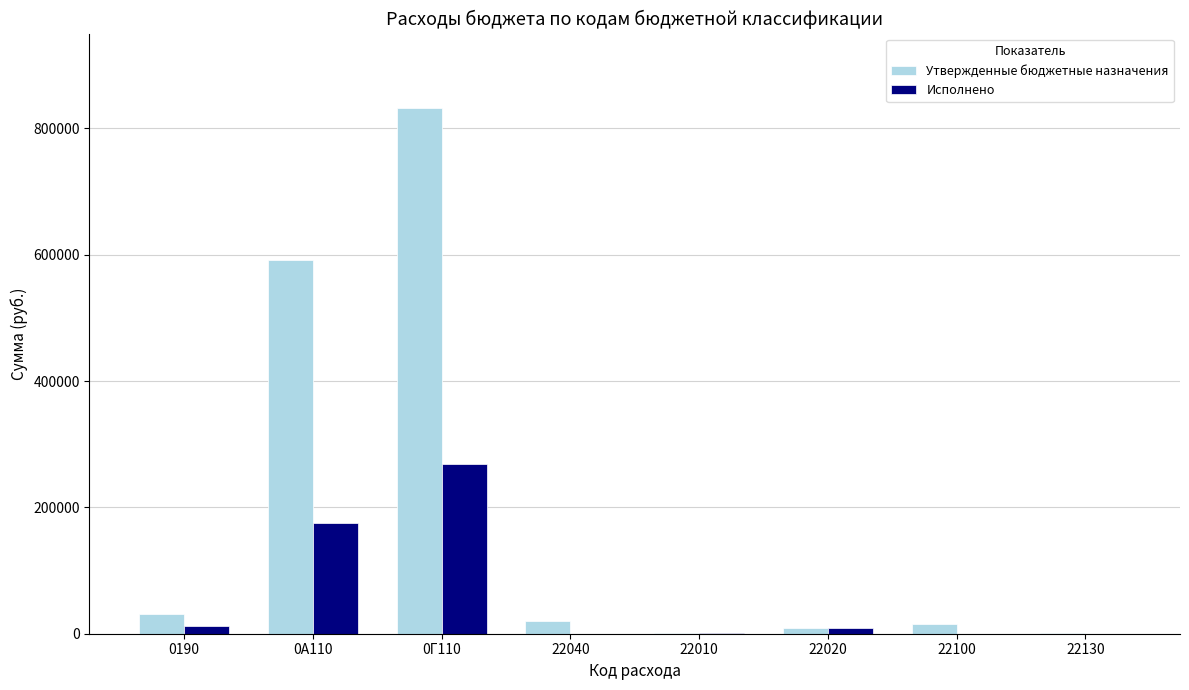

Is the value of Исполнено at 22040 greater than the value of Утвержденные бюджетные назначения at 0А110?

No